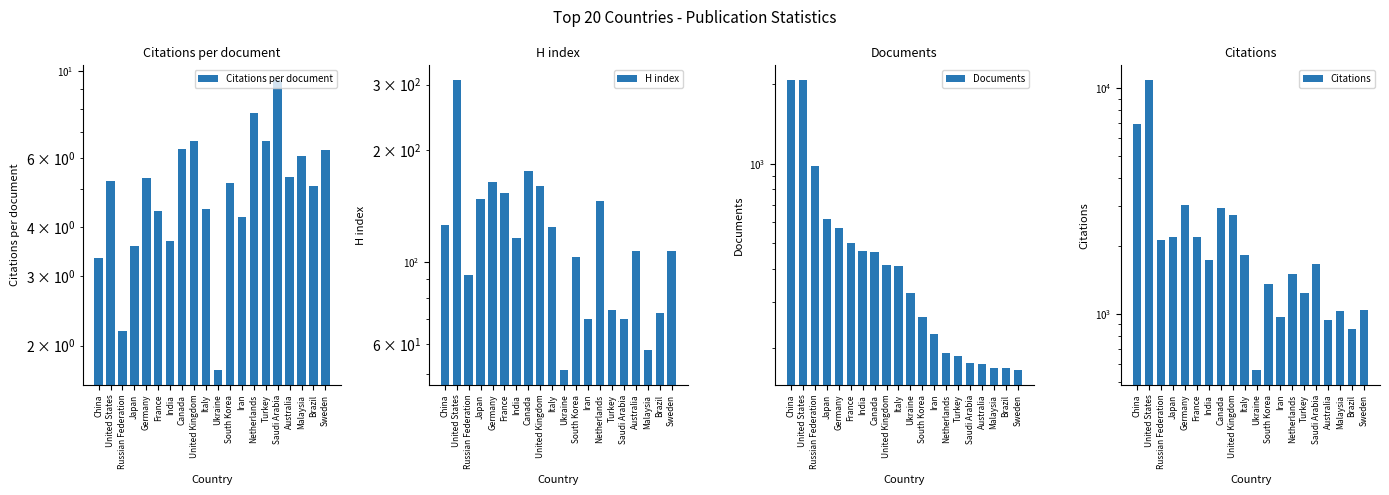

Which series has the widest spread of values?

Citations